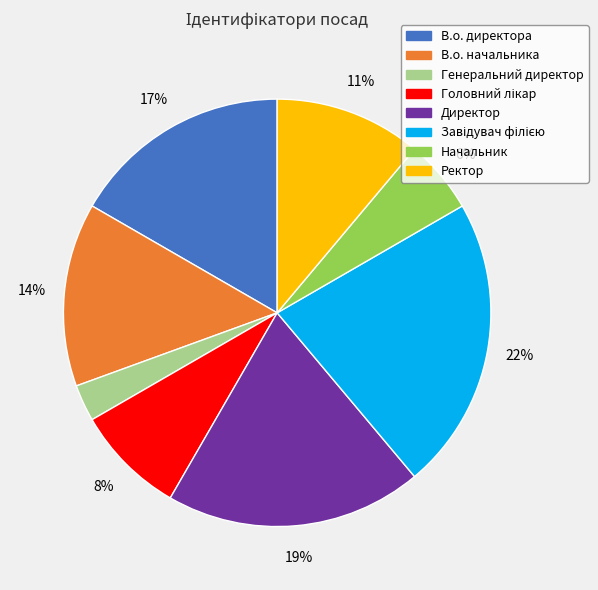

What percentage is the Ректор slice, to the nearest percent?

11%